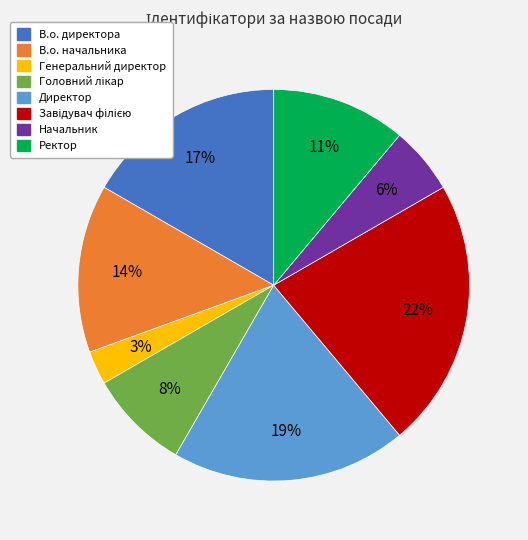

How many segments does this pie chart have?

8